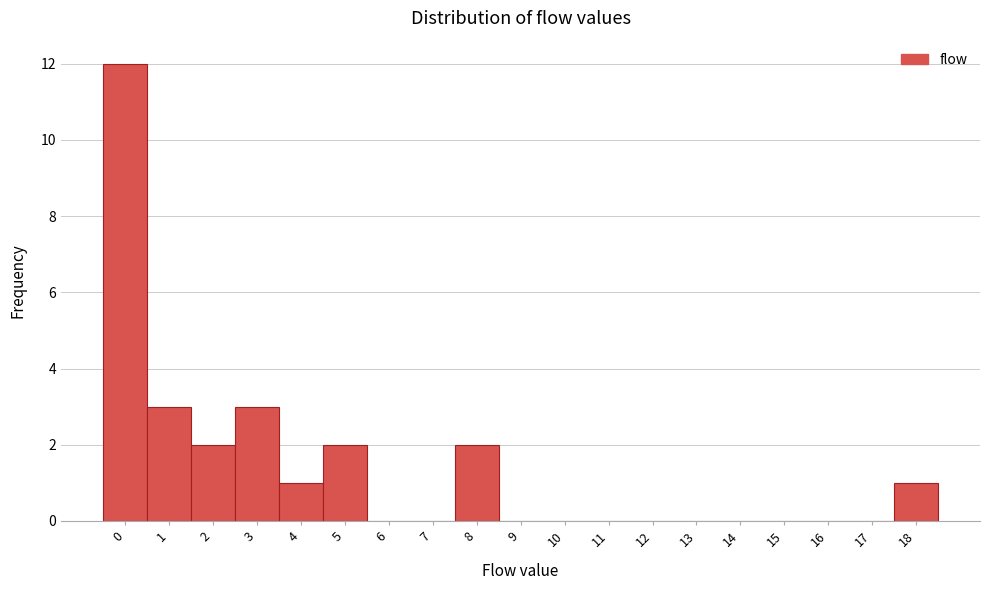

Reading left to right, list all the values displayed in this chart.

0=12	1=3	2=2	3=3	4=1	5=2	6=0	7=0	8=2	9=0	10=0	11=0	12=0	13=0	14=0	15=0	16=0	17=0	18=1